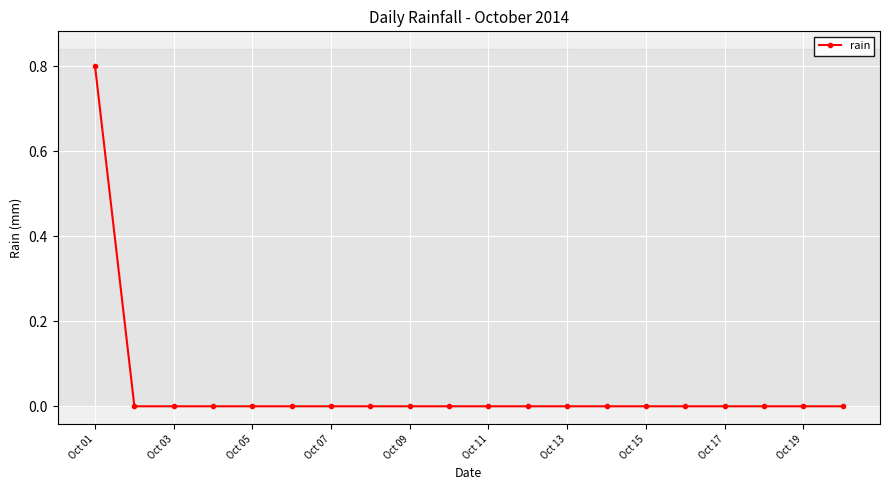

What is the greatest value displayed?

0.8